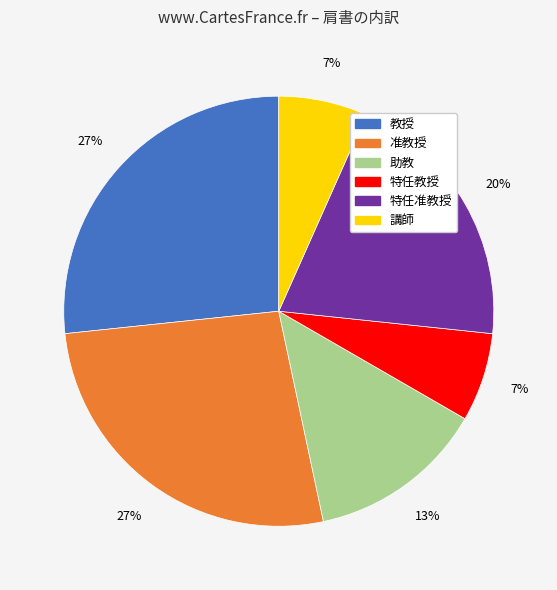

To the nearest percent, what percentage of the pie is 准教授?

27%